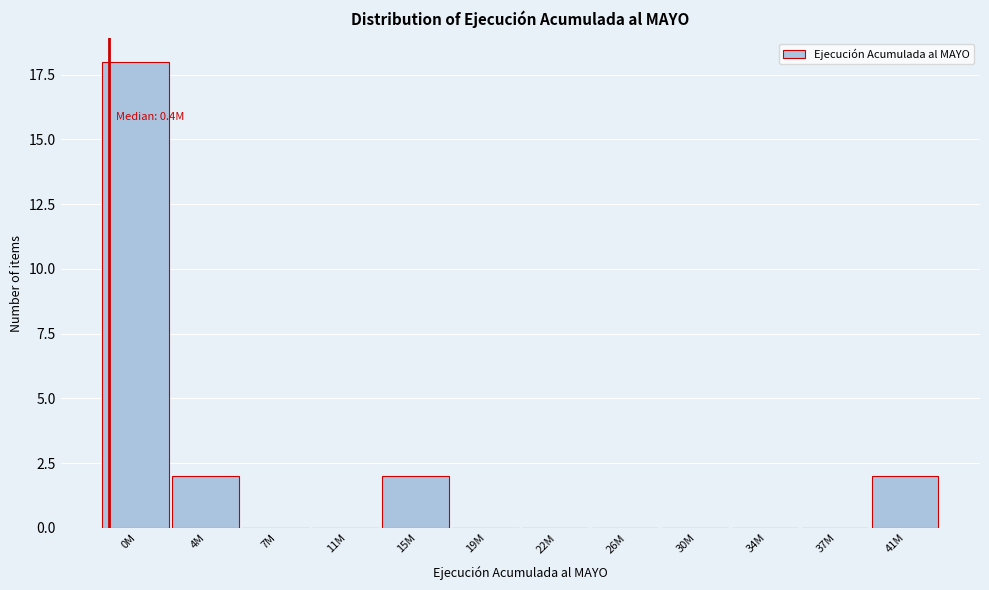

Reading left to right, list all the values displayed in this chart.

0M=18	4M=2	7M=0	11M=0	15M=2	19M=0	22M=0	26M=0	30M=0	34M=0	37M=0	41M=2